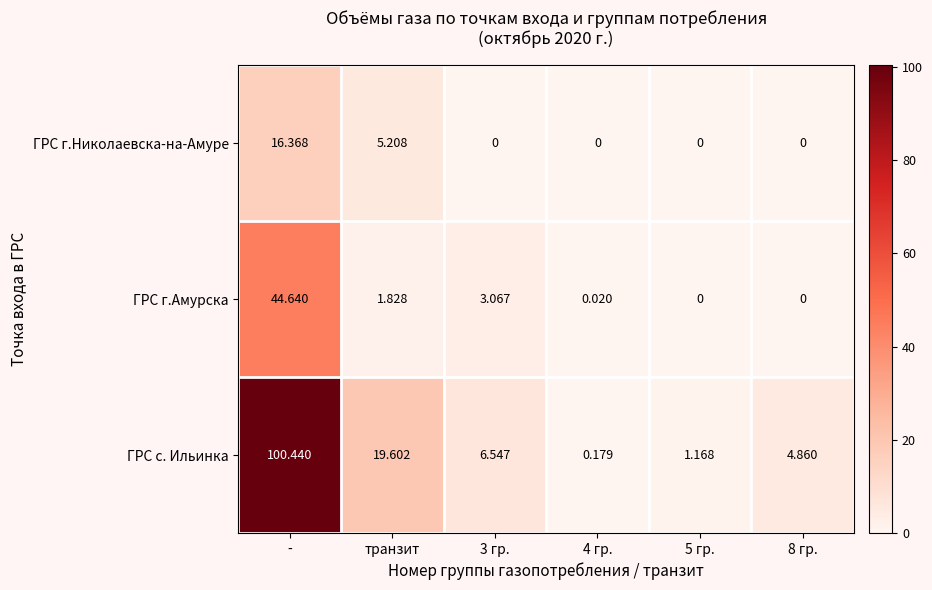

Which series has the widest spread of values?

ГРС с. Ильинка